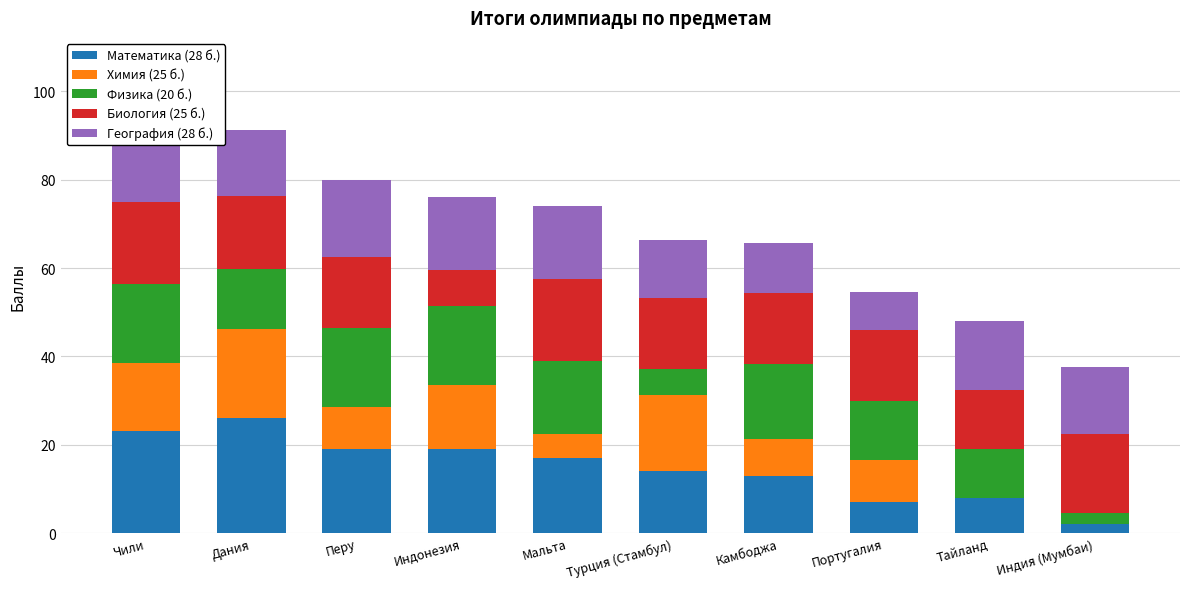

What is the lowest value of the География (28 б.) series?

8.5